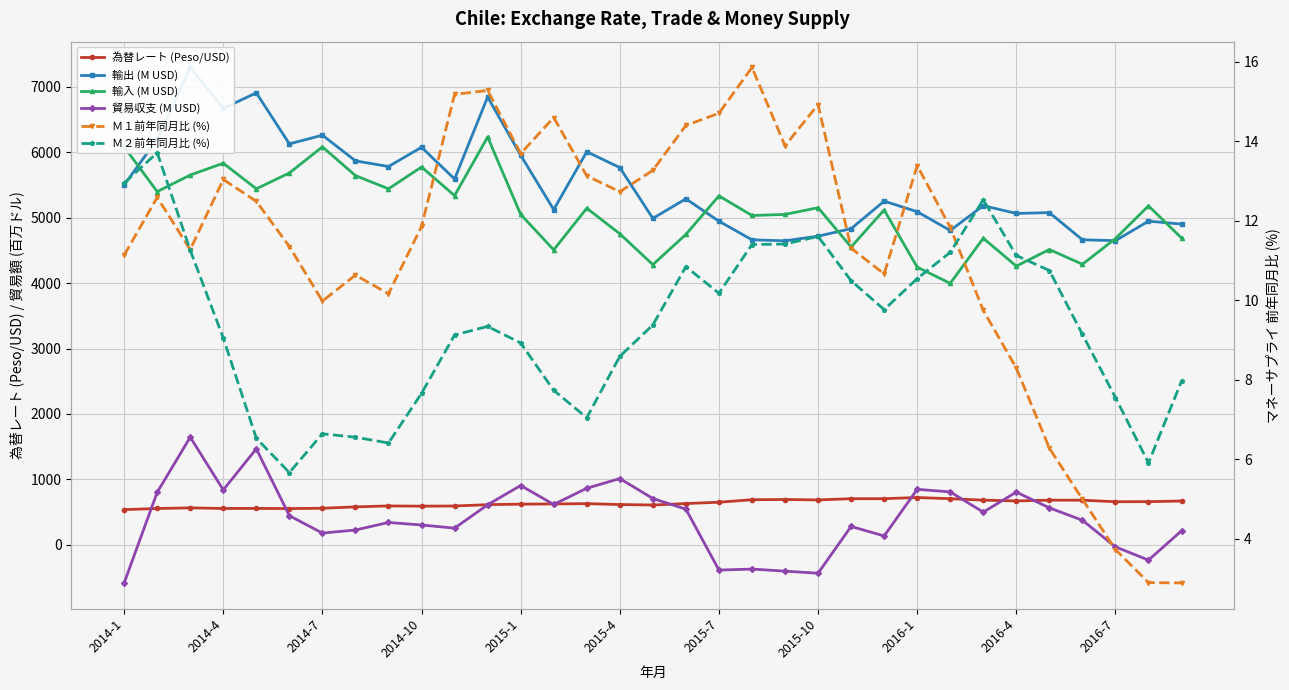

What position from the left is 2016-7?

31